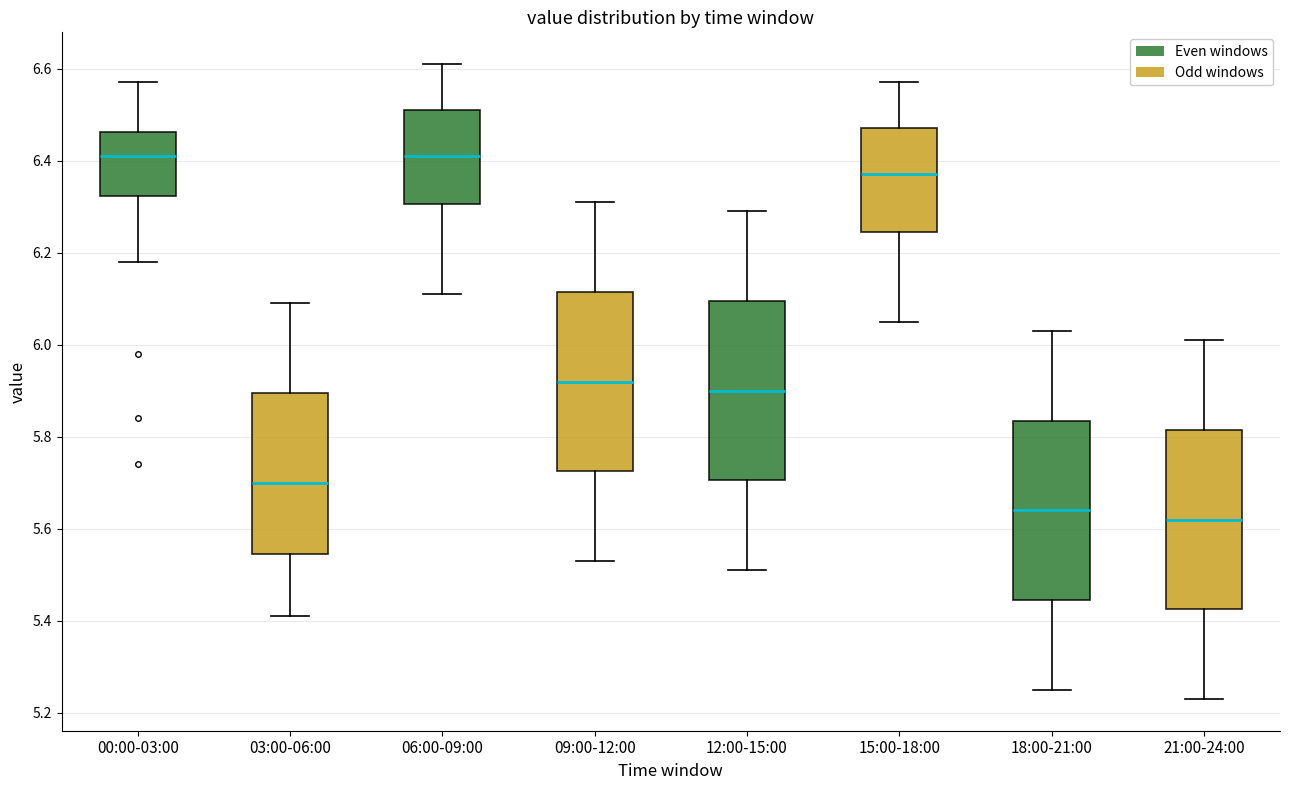

Where does the lower whisker of the box for 12:00-15:00 end on the y-axis? The values are not printed on the chart, so give them approximately, as read against the axis.

5.52